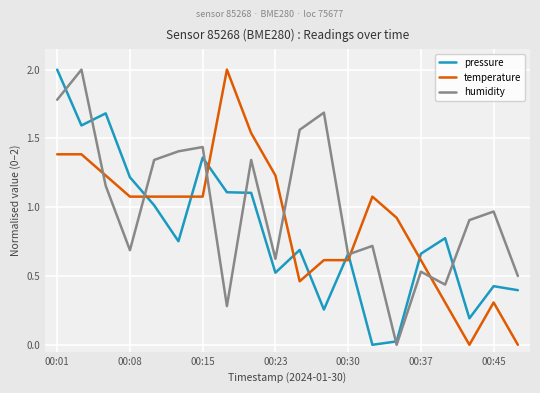

True or false: humidity and temperature intersect in this chart.

True